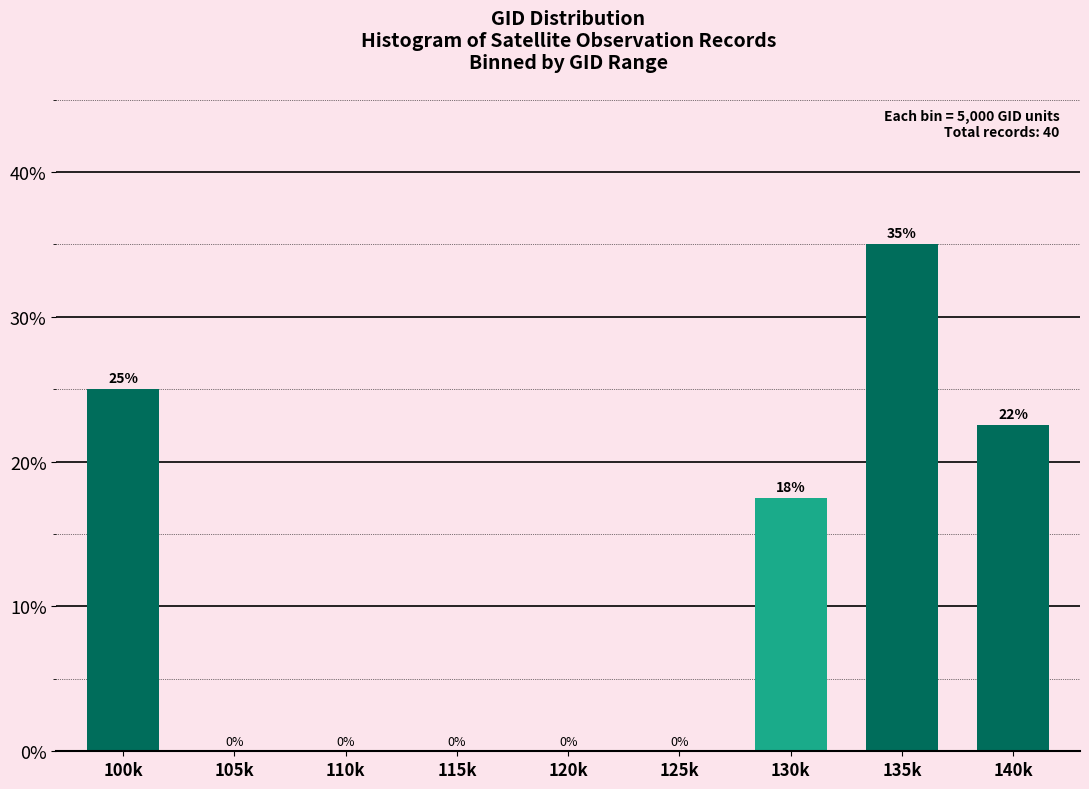

Which label corresponds to the largest value in the chart?

135k